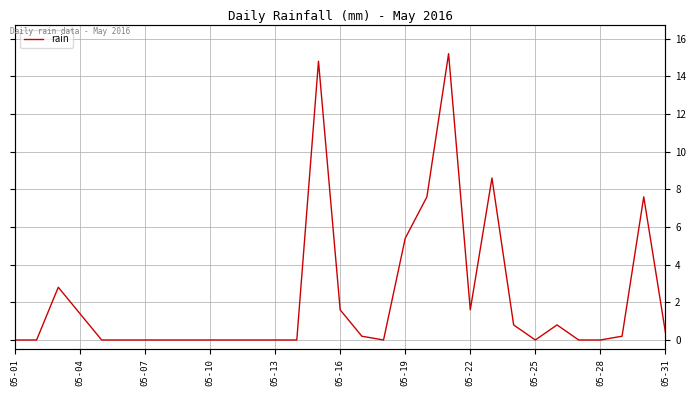

How many positive values are there?

15